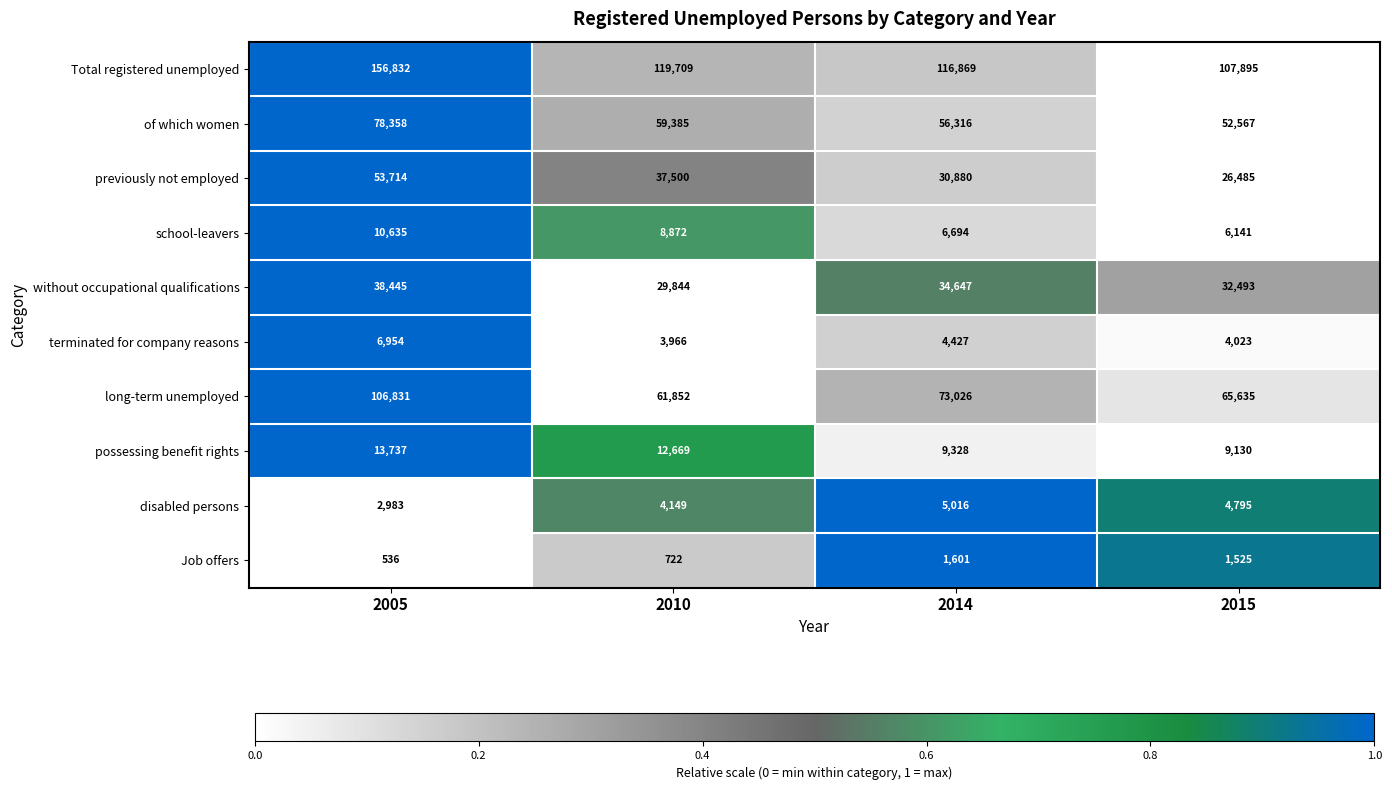

What is the difference between the highest and lowest values at 2010?

118987